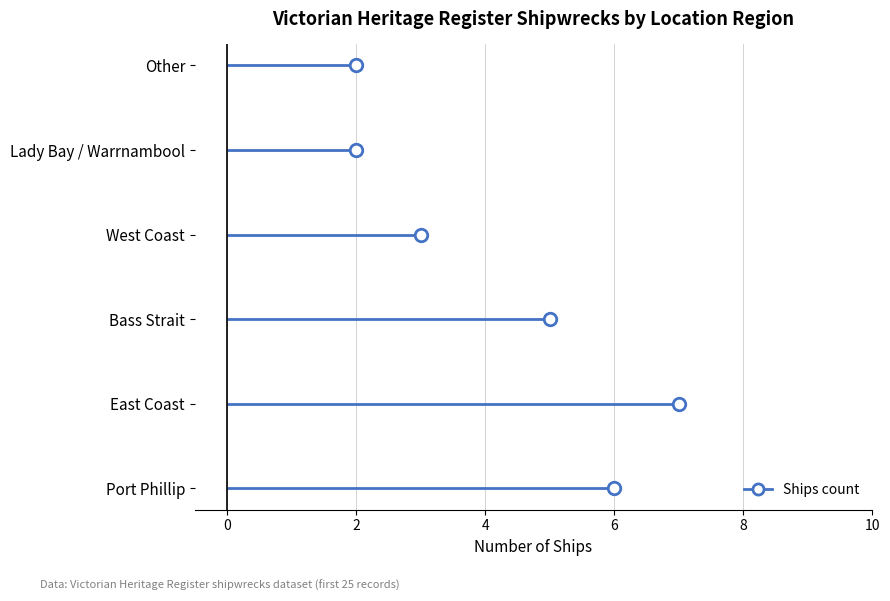

At which category does the chart reach its peak across all series?

East Coast